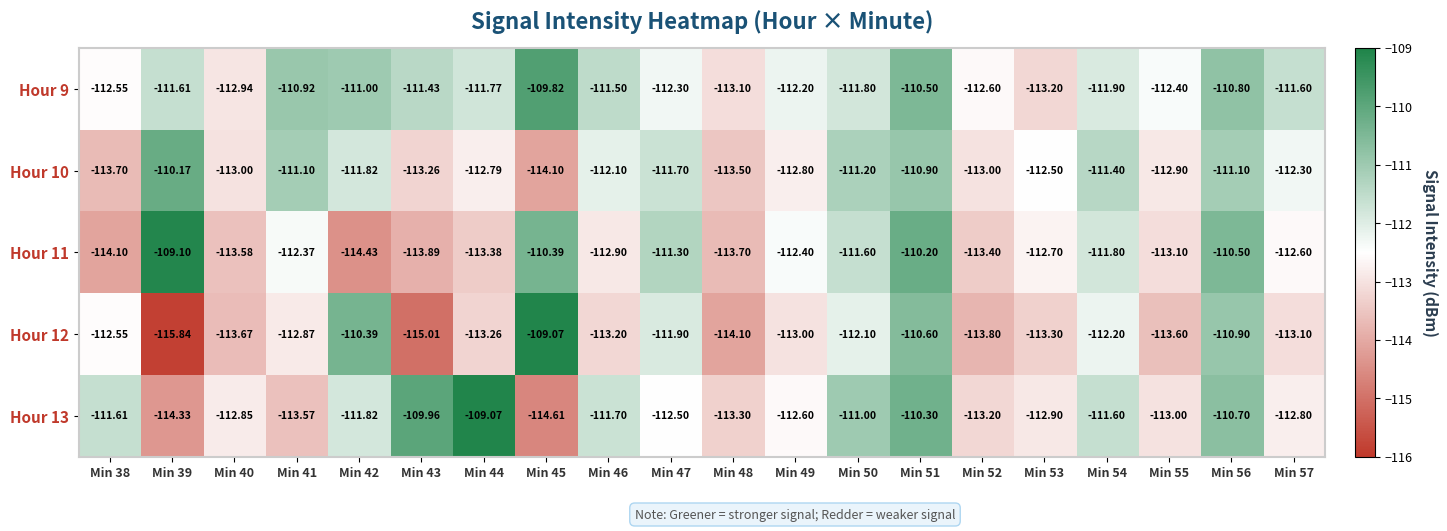

List the series in order of their peak value, highest first.

Hour 12, Hour 13, Hour 11, Hour 9, Hour 10